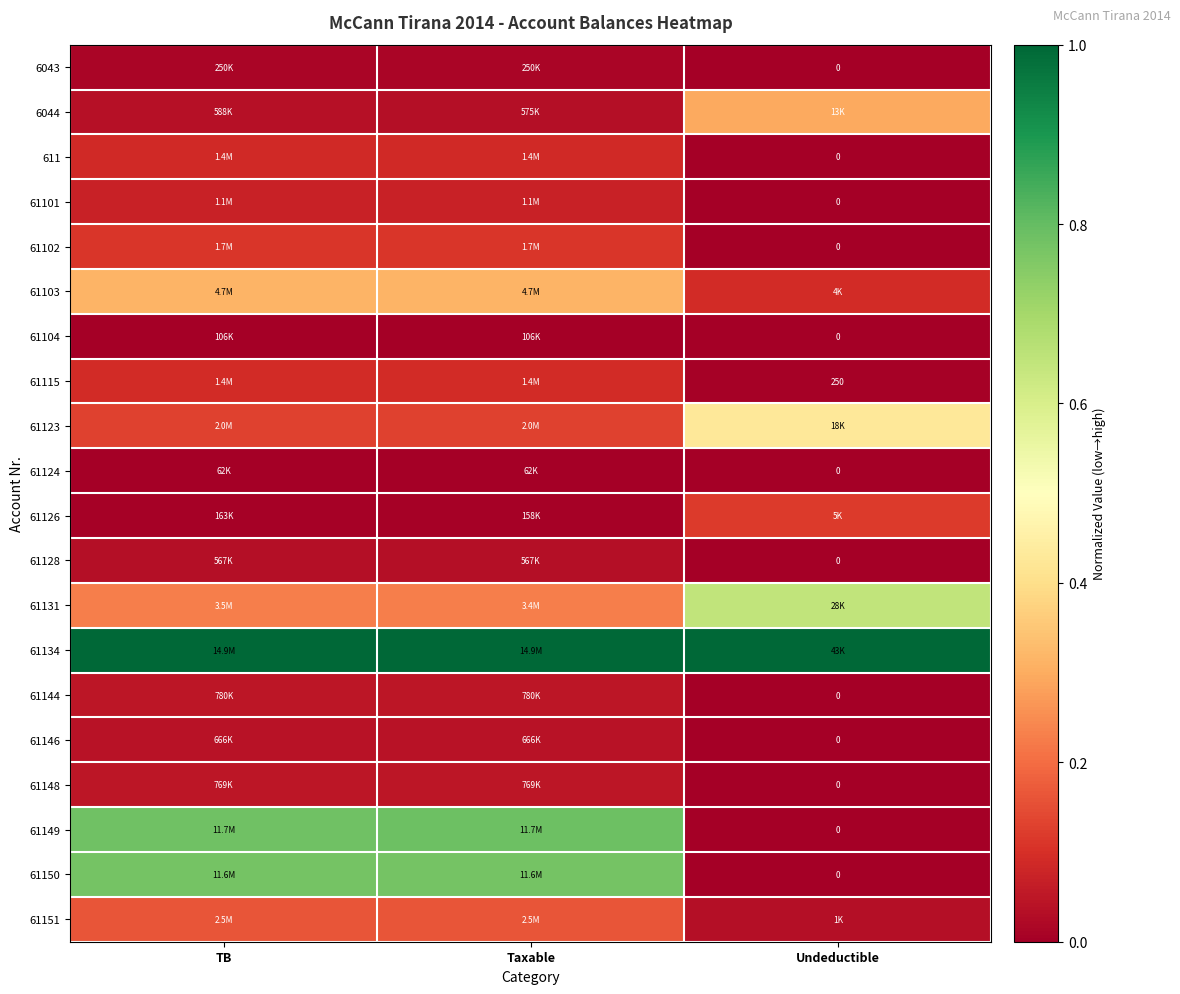

What is the total value across all series at Undeductible?

2.6